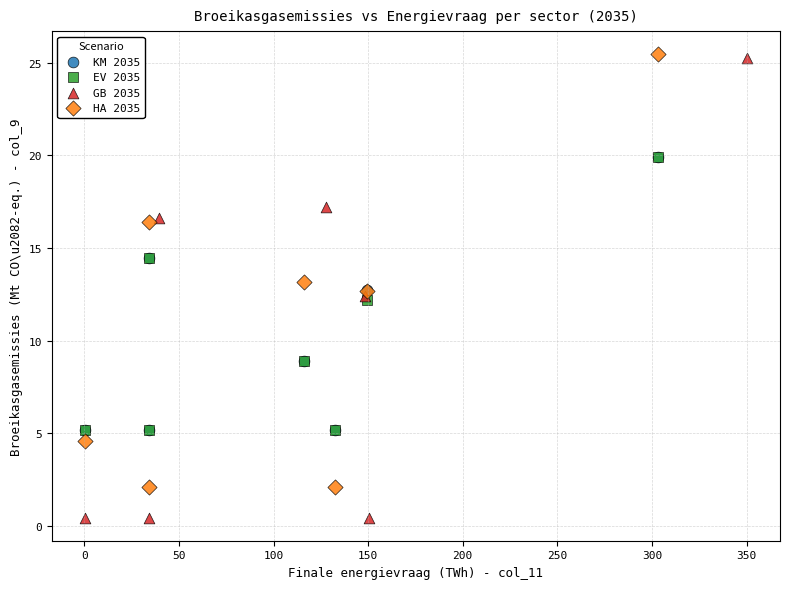

Which series has the widest spread of Y values?

GB 2035